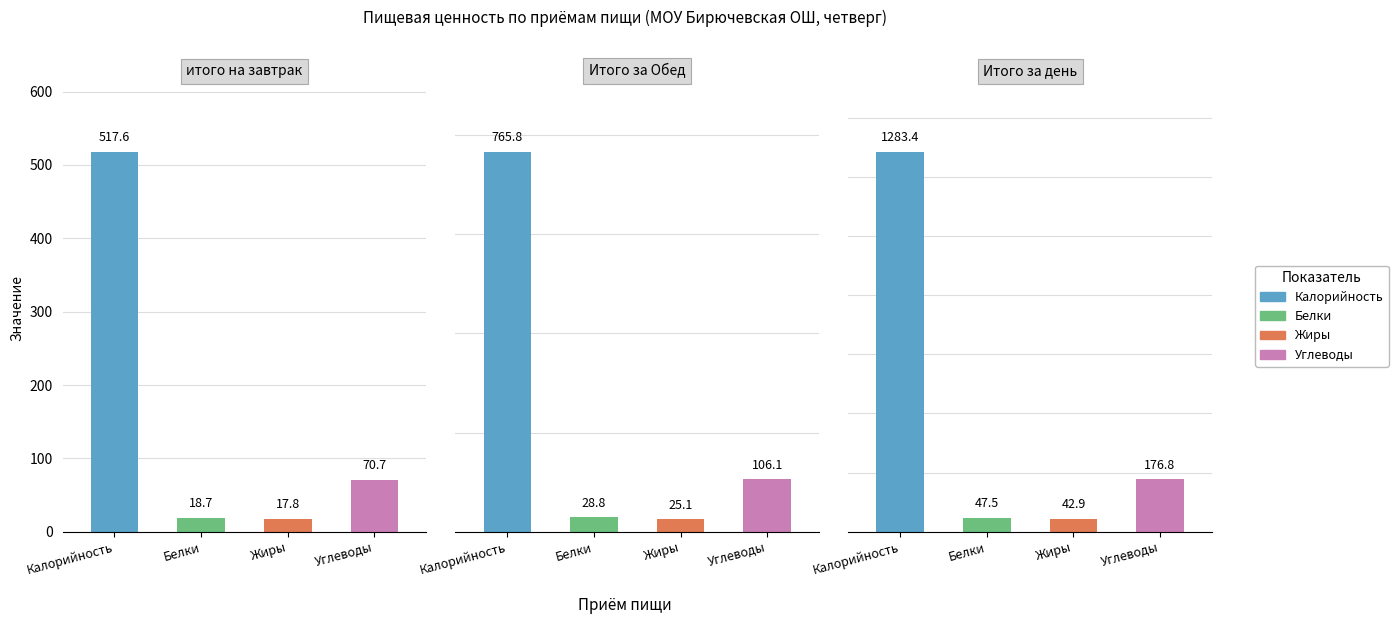

How many values in the Жиры series are below 25?

1